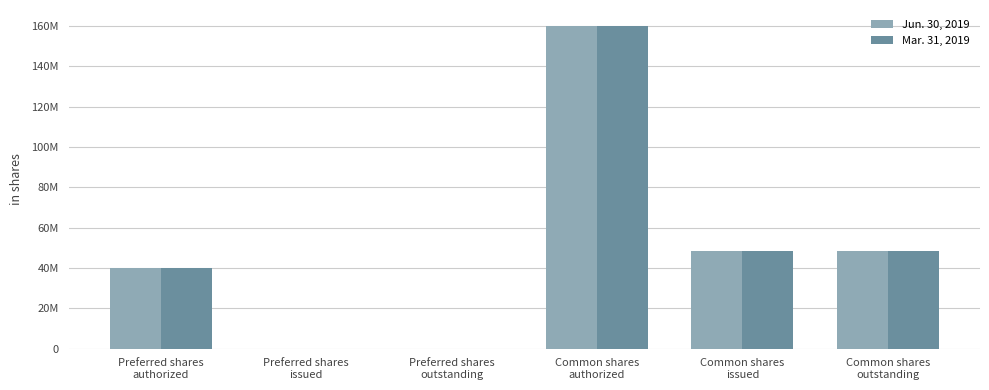

What are all the series names shown in the legend?

Jun. 30, 2019, Mar. 31, 2019